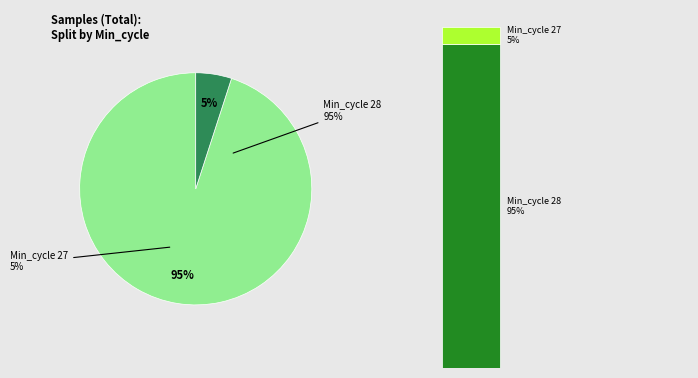

True or false: 27 accounts for 59% of the total.

False